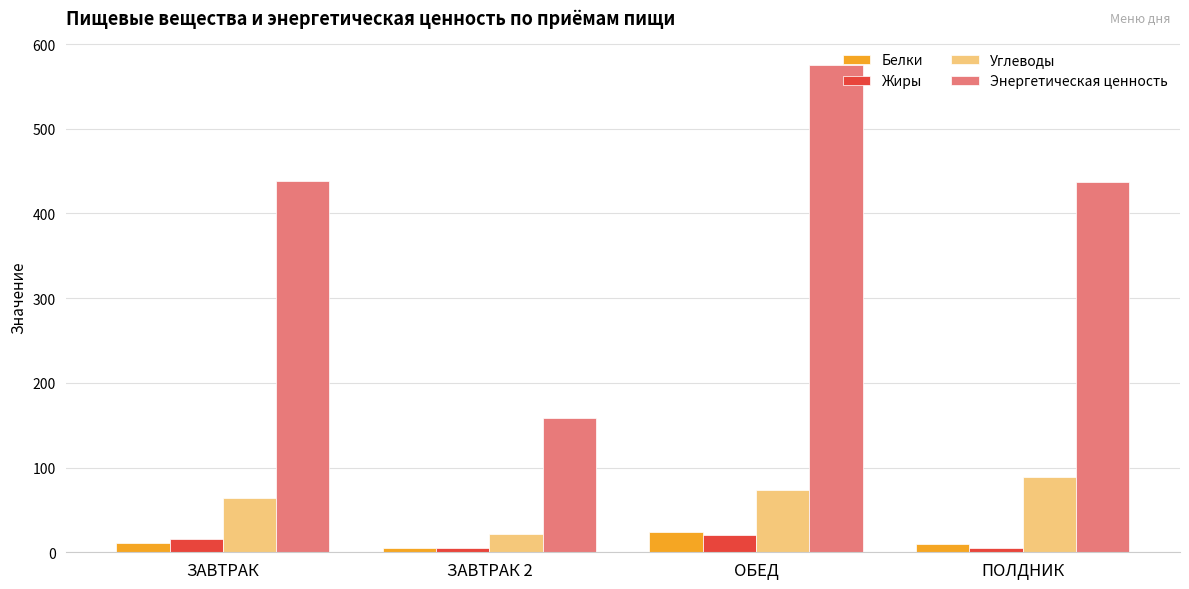

Between ЗАВТРАК and ПОЛДНИК, which series saw the biggest shift?

Углеводы